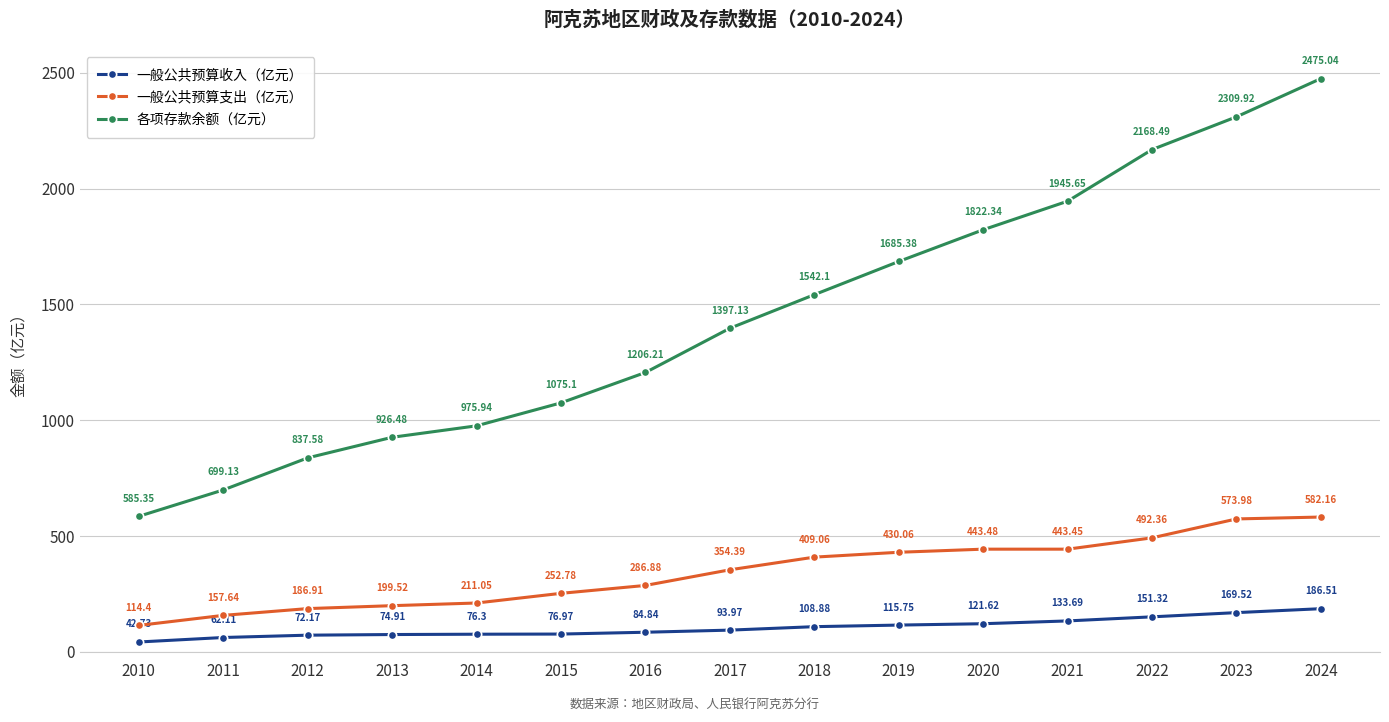

True or false: 各项存款余额（亿元） and 一般公共预算支出（亿元） intersect in this chart.

False